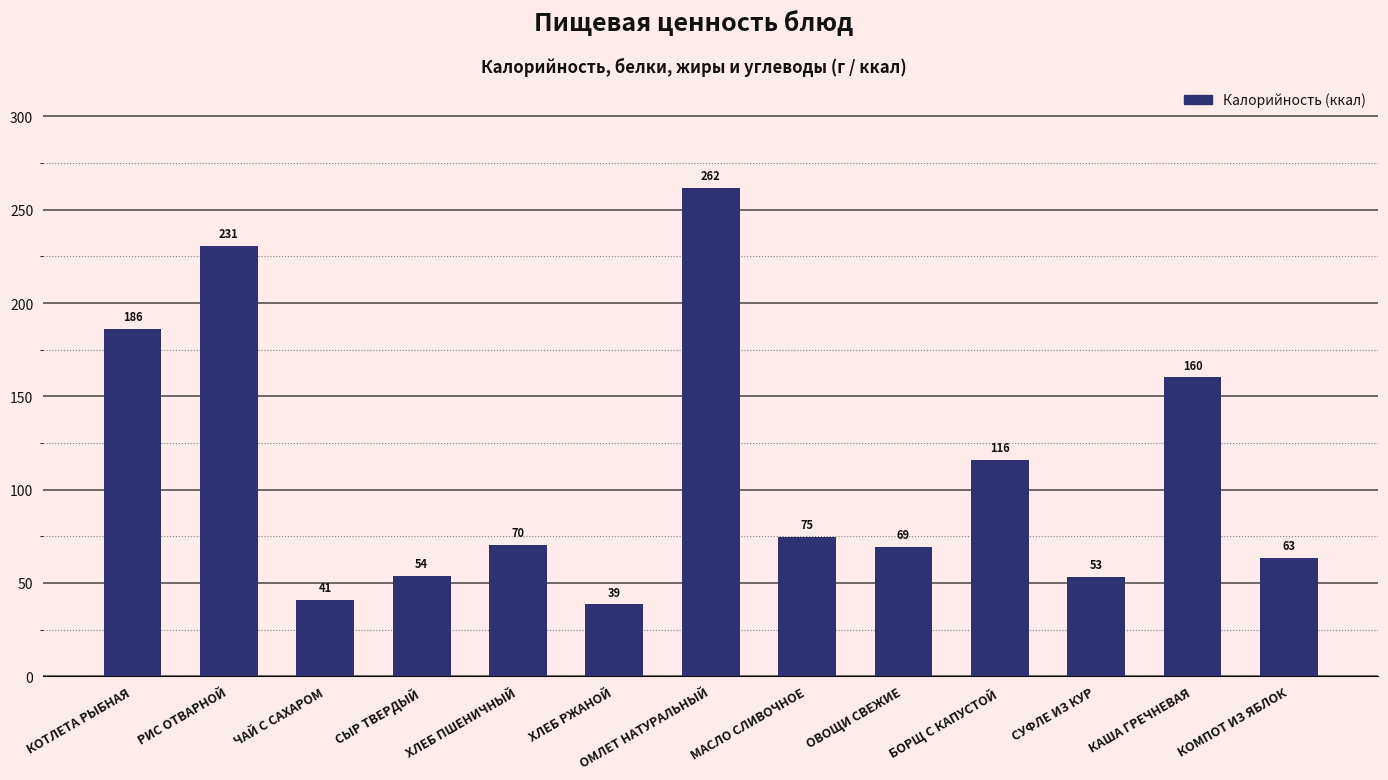

What position from the left is КОТЛЕТА РЫБНАЯ?

1